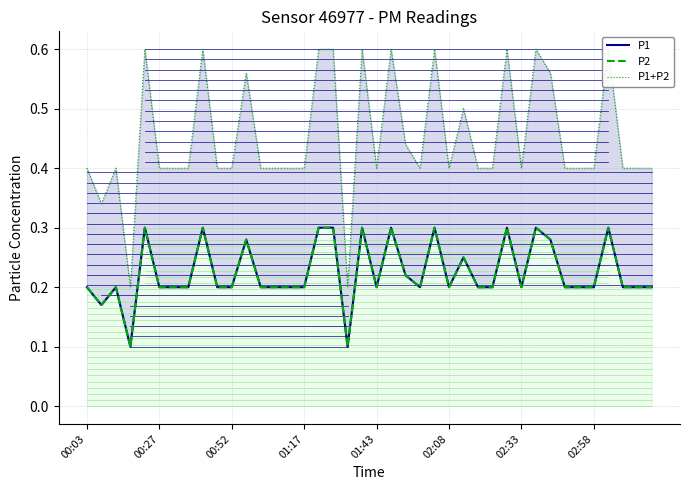

In P1, how many points are lower than both neighbors (excluding endpoints)?

7